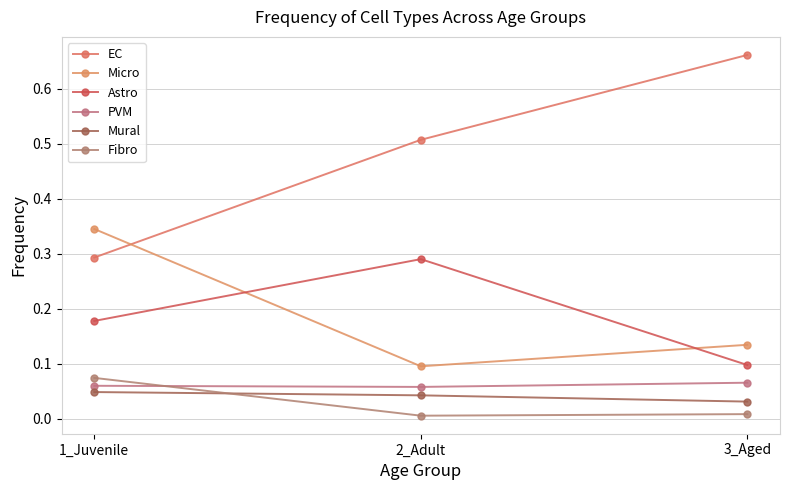

How many lines are shown in the chart?

6